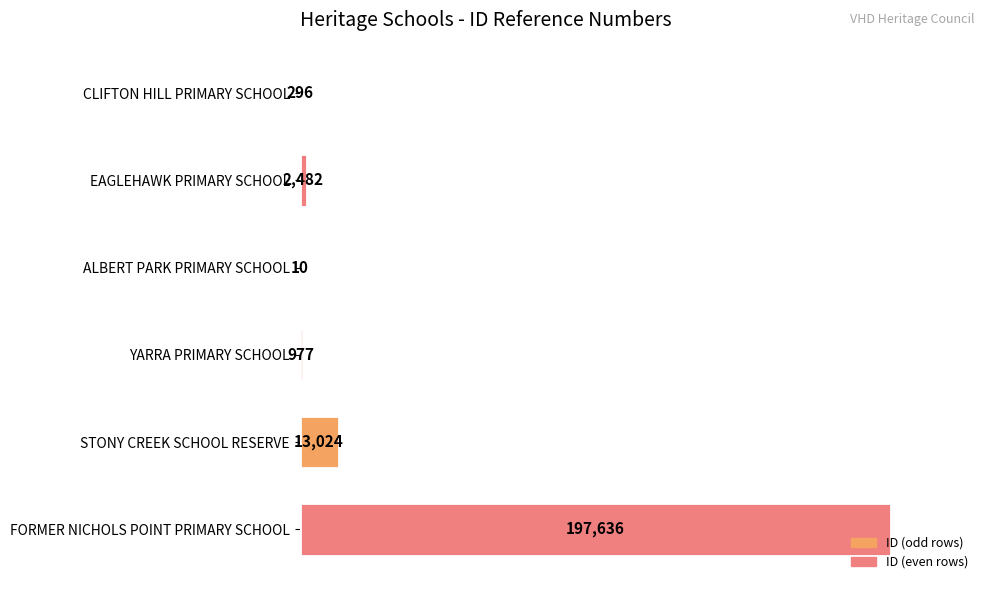

Is it true that the value at YARRA PRIMARY SCHOOL is 977?

True